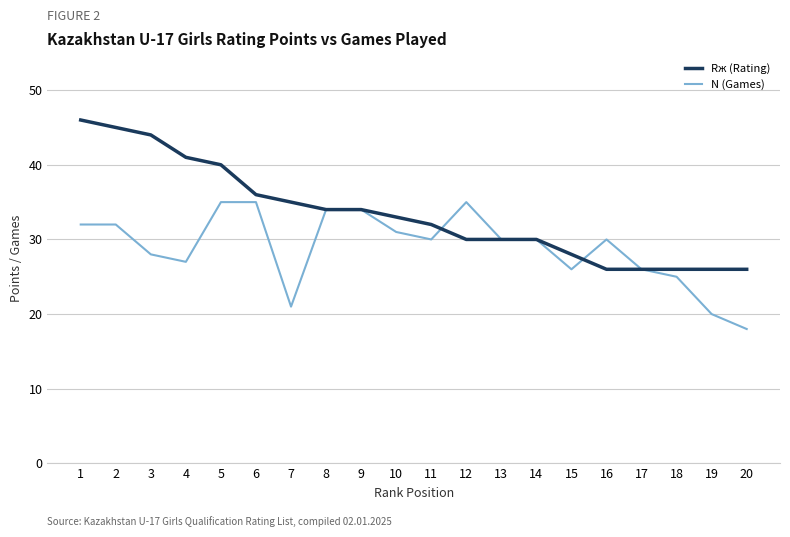

Rank the series by their average value, from lowest to highest.

N (Games), Rж (Rating)